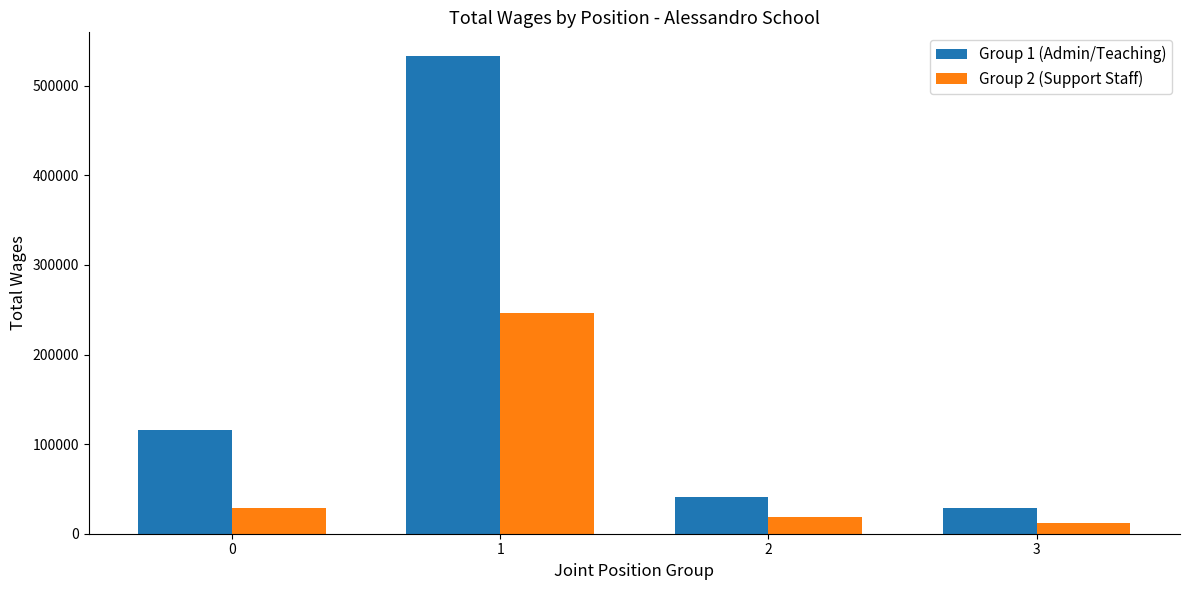

Which series changed the most between 1 and 2?

Group 1 (Admin/Teaching)